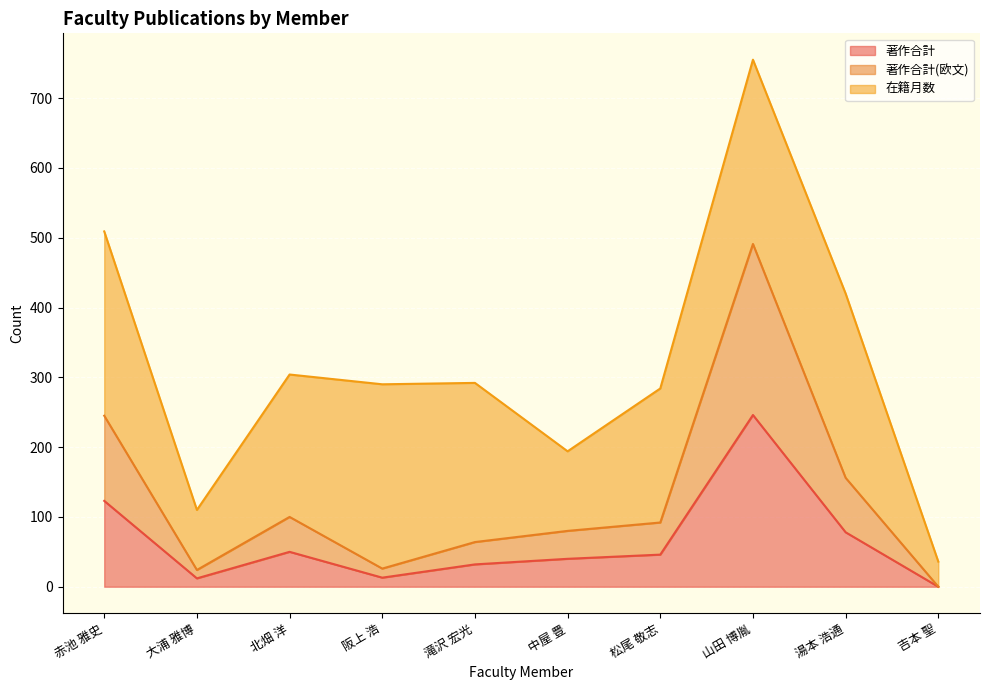

True or false: 著作合計 and 著作合計(欧文) cross at least once.

False